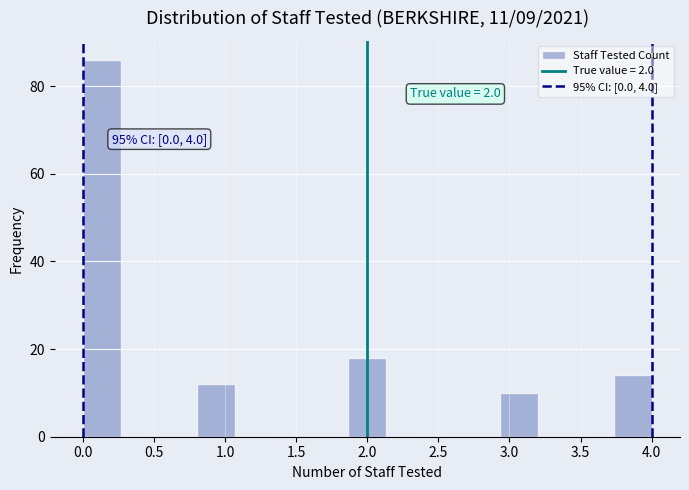

Over which range of the x-axis is the bar tallest?

0.00 to 0.25